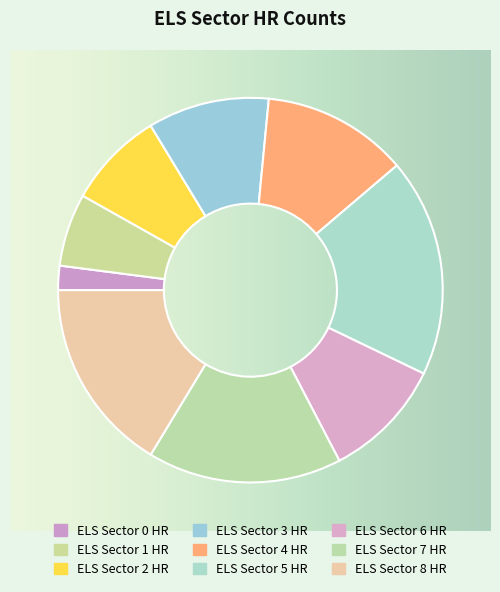

Rank the categories by value from lowest to highest.

ELS Sector 0 HR, ELS Sector 1 HR, ELS Sector 2 HR, ELS Sector 3 HR, ELS Sector 6 HR, ELS Sector 4 HR, ELS Sector 7 HR, ELS Sector 8 HR, ELS Sector 5 HR